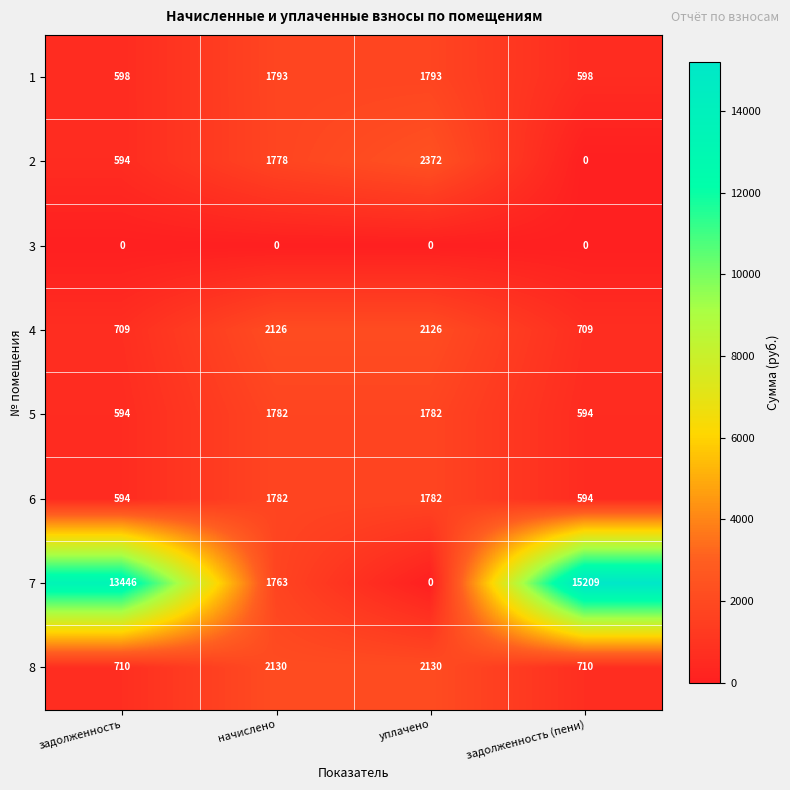

What is the total value across all series at начислено?

13154